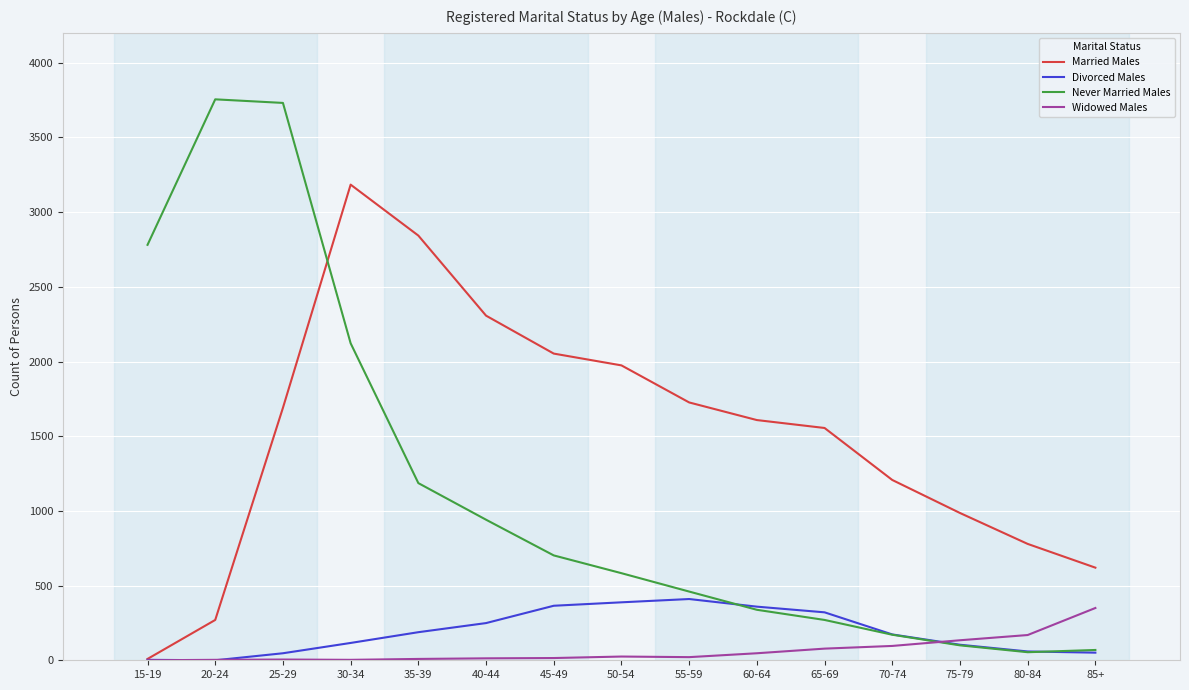

True or false: Never Married Males has a value of 221 at 50-54.

False